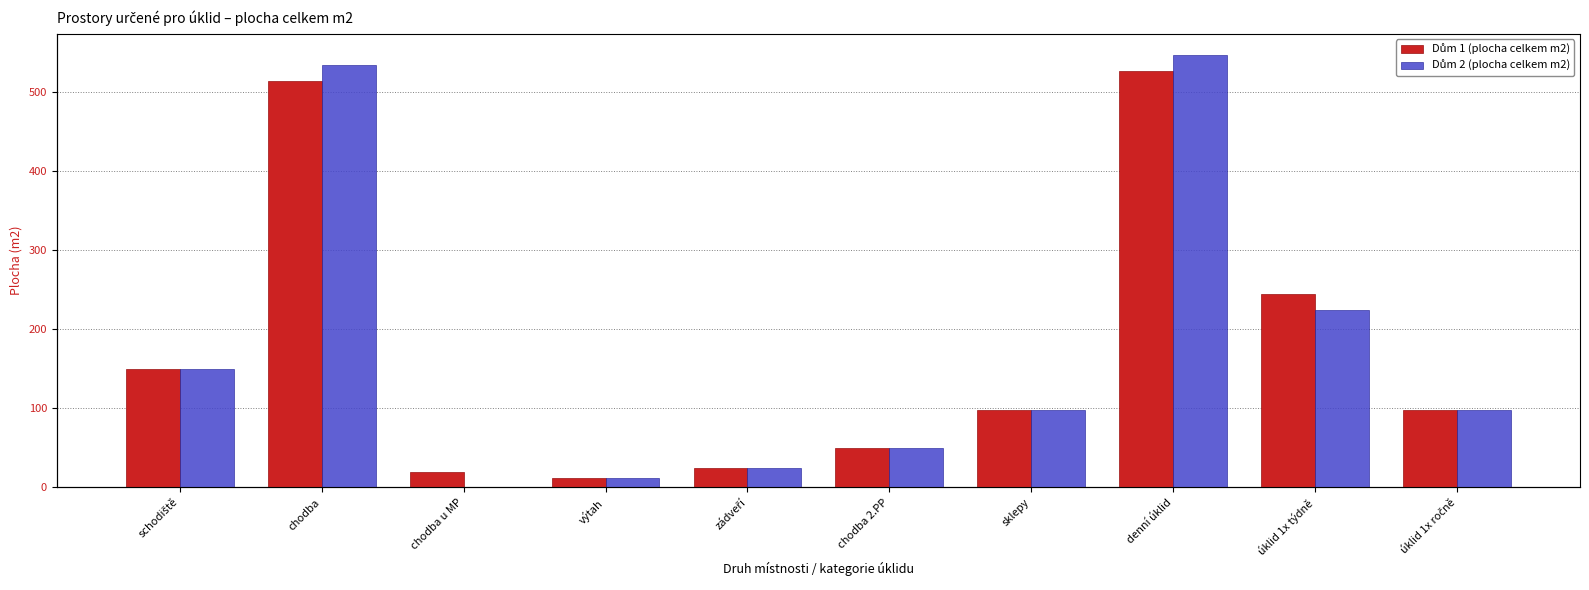

Reading right to left, transcribe all the data shown in this chart.

Dům 1 (plocha celkem m2): úklid 1x ročně=97.8	úklid 1x týdně=244.7	denní úklid=526.0	sklepy=97.8	chodba 2.PP=49.9	zádveří=24.8	výtah=11.7	chodba u MP=20.2	chodba=514.3	schodiště=149.9
Dům 2 (plocha celkem m2): úklid 1x ročně=97.8	úklid 1x týdně=224.6	denní úklid=546.2	sklepy=97.8	chodba 2.PP=49.9	zádveří=24.8	výtah=11.7	chodba u MP=0.0	chodba=534.5	schodiště=149.9